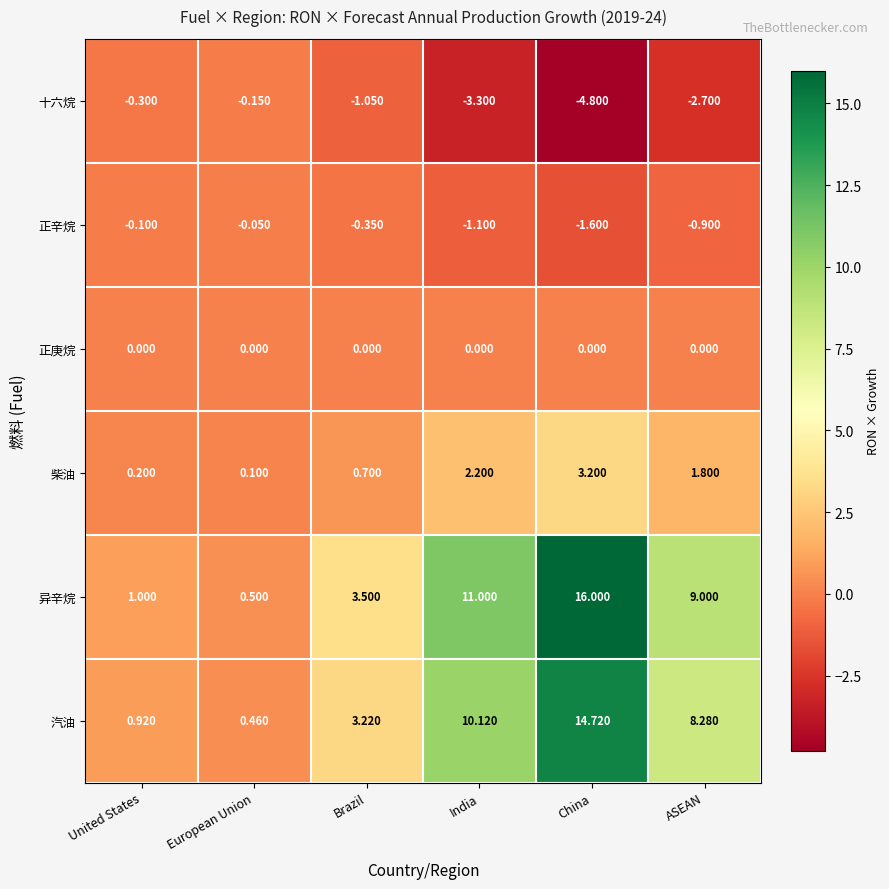

Which label corresponds to the largest value in the chart?

China